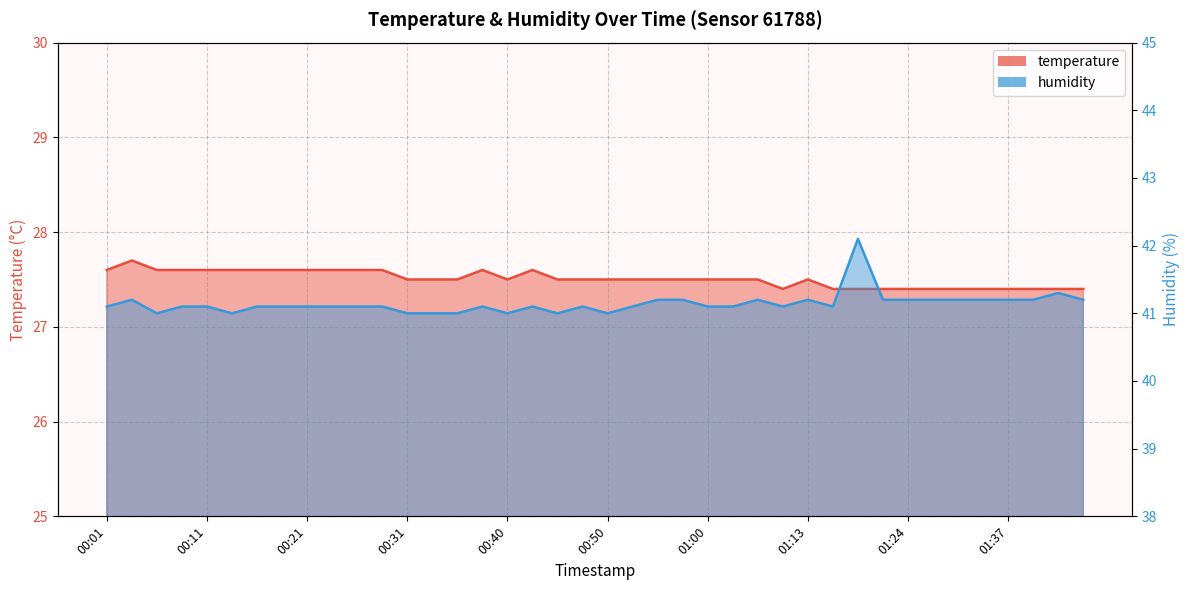

True or false: temperature and humidity cross at least once.

False